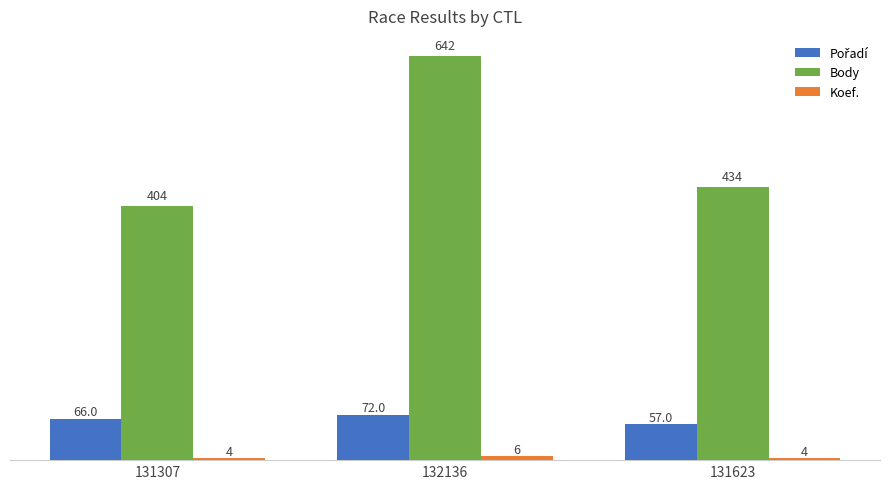

What is the minimum value for Body?

404